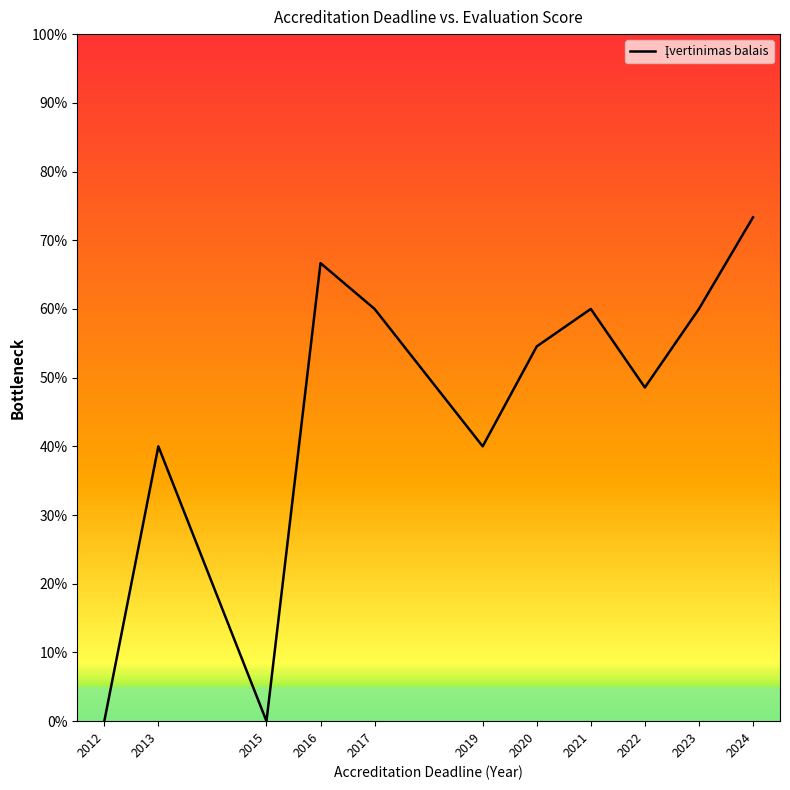

Does the chart have visible grid lines?

No